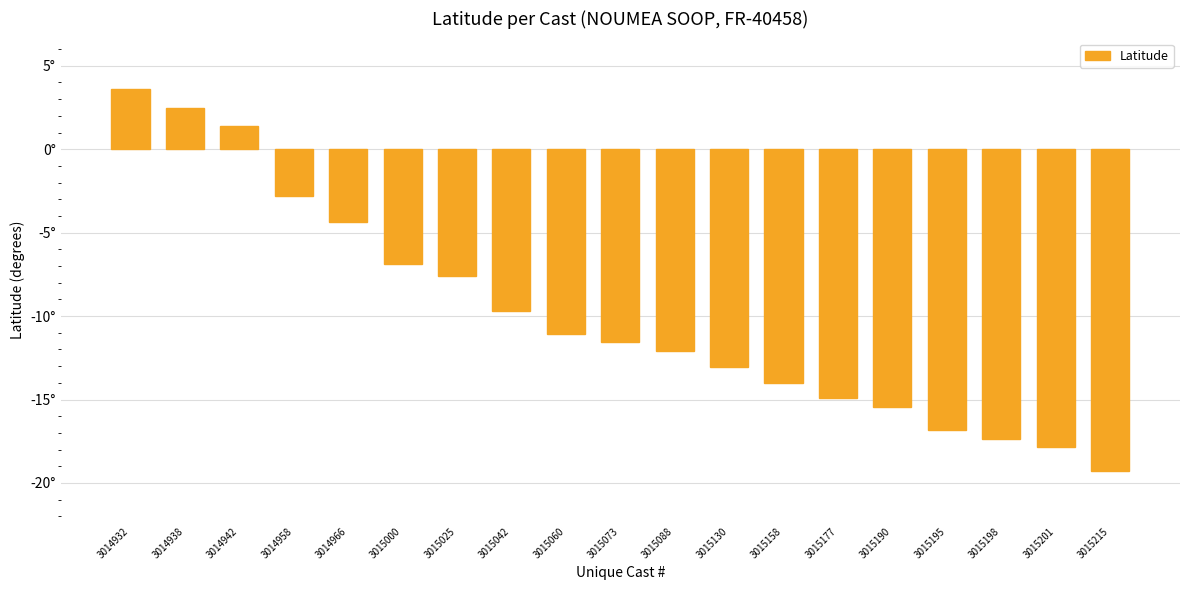

Does the chart contain any negative values?

Yes